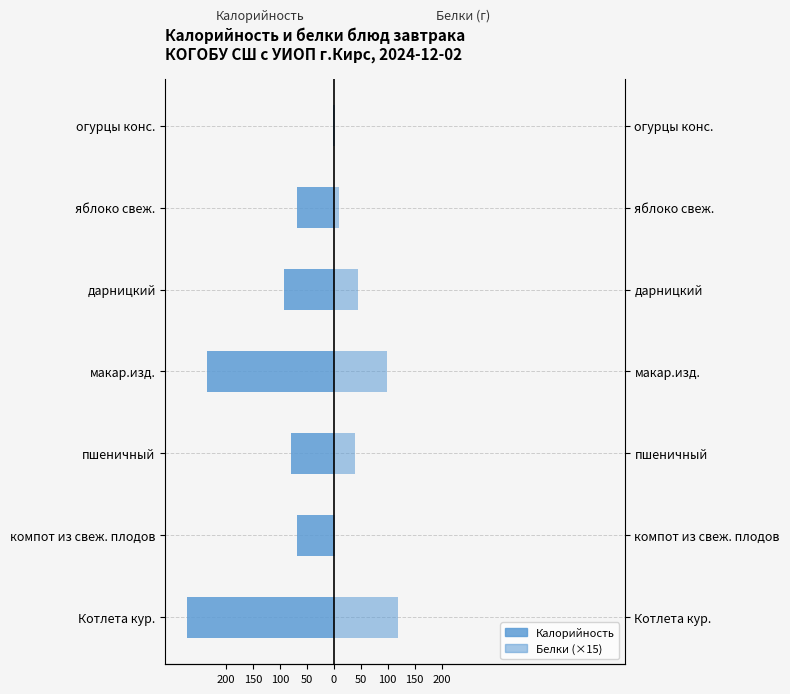

True or false: Белки (×15) has a value of 5 at яблоко свеж..

False